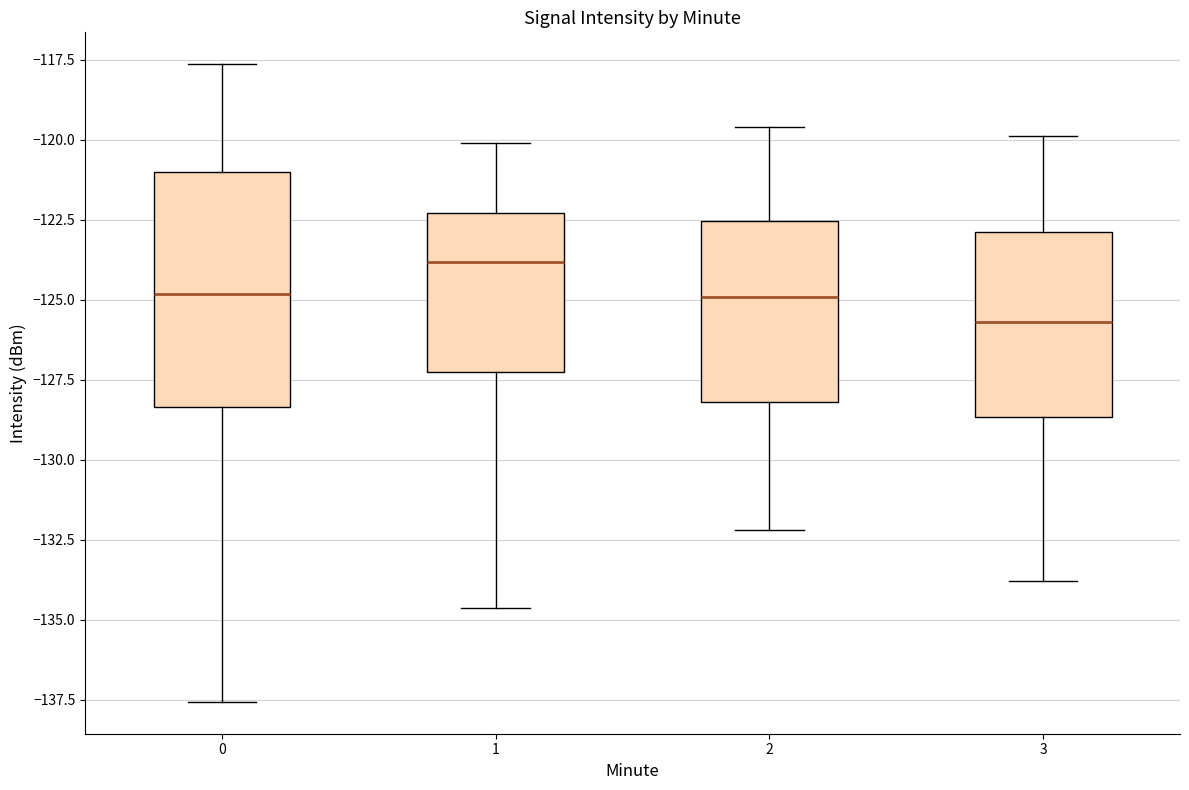

Which box is the tallest, from its lower edge to its upper edge?

0